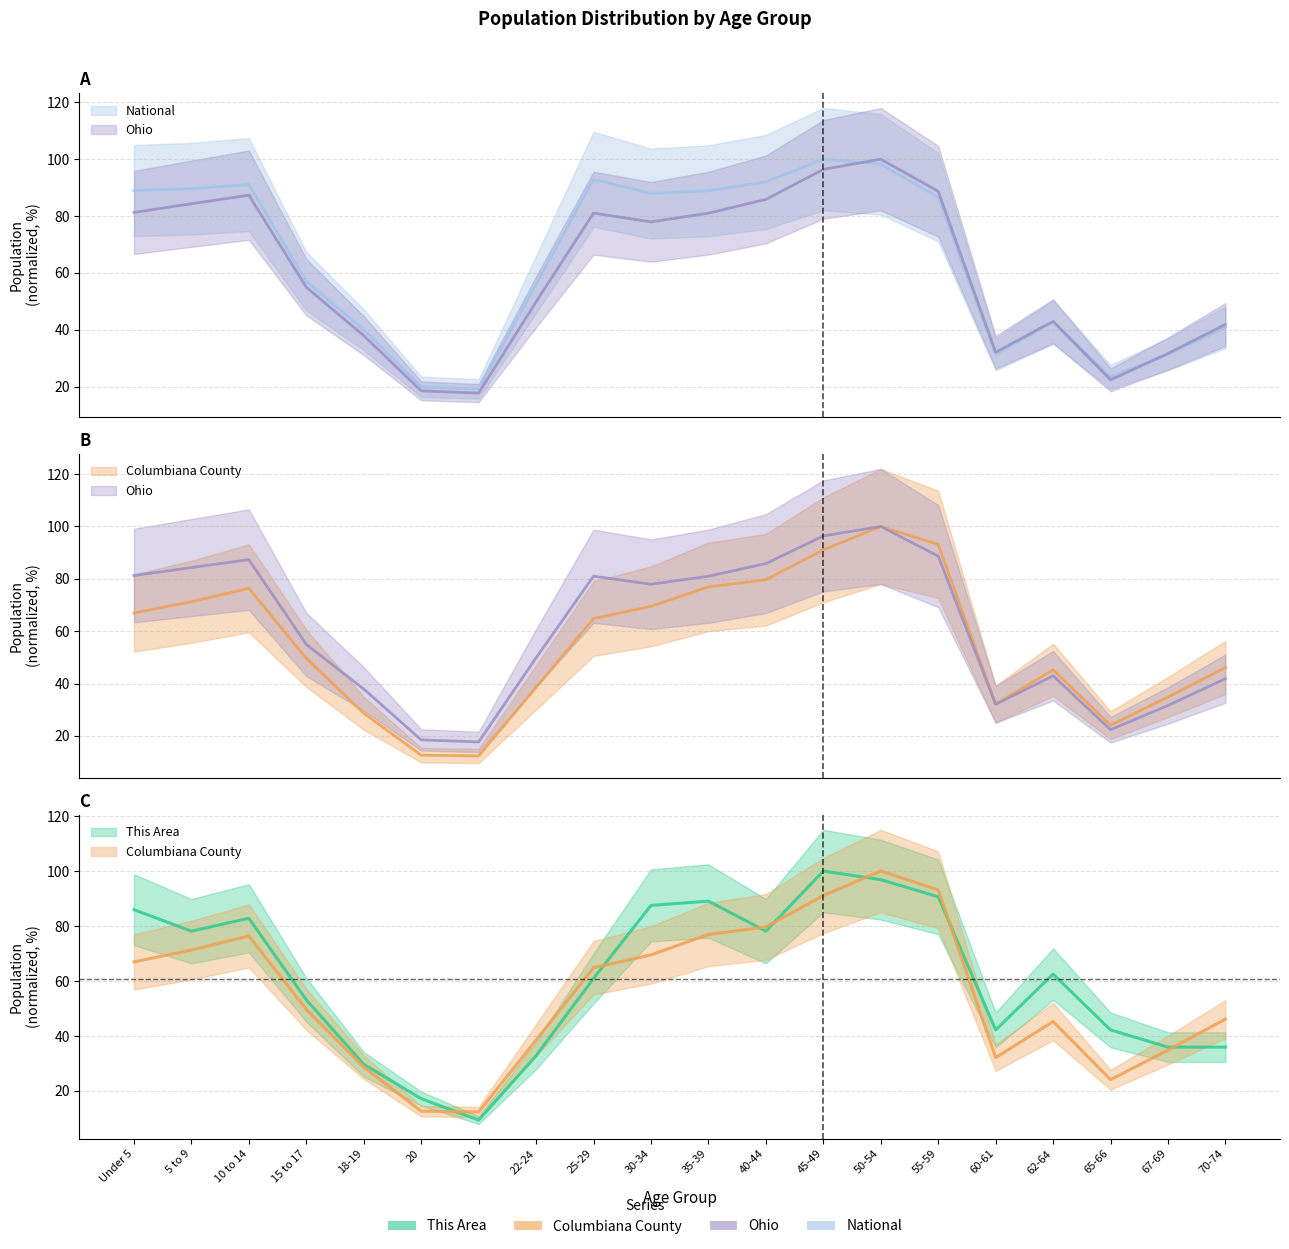

Between 20 and 62-64, which series saw the biggest shift?

This Area